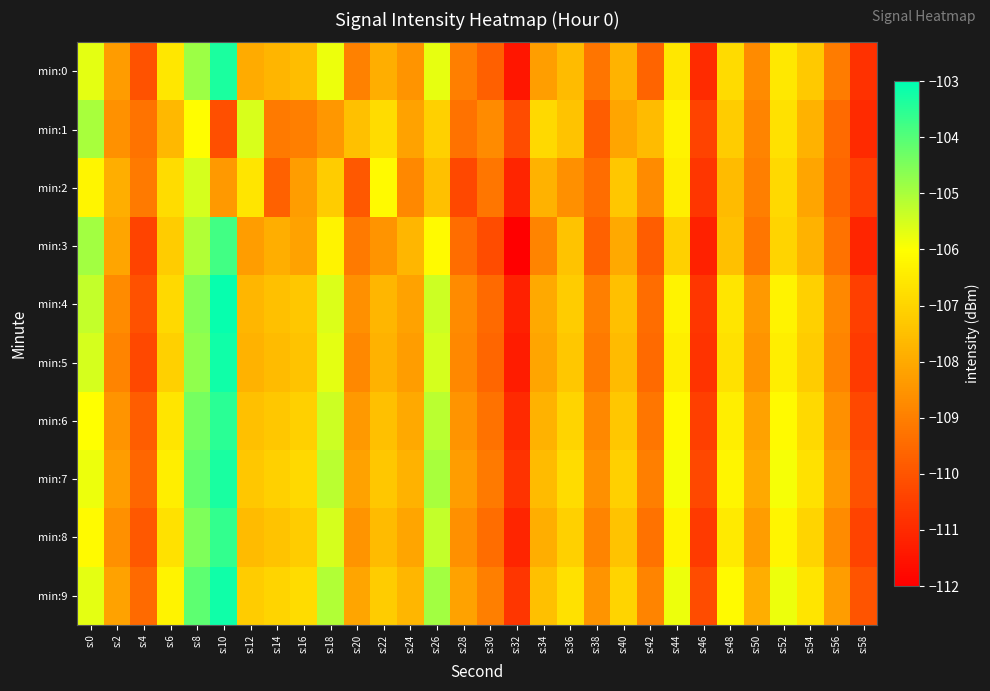

Count the number of categories in the chart.

30